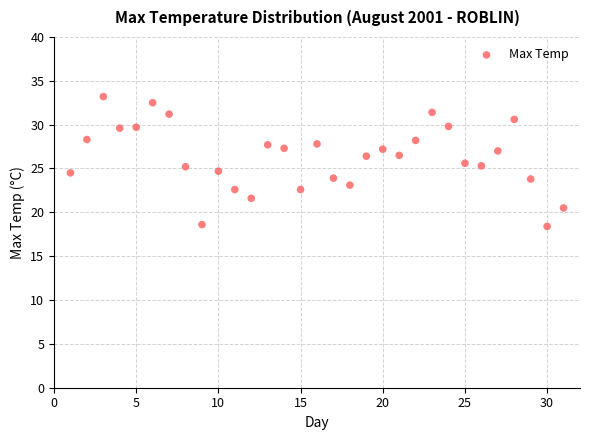

What is the range of X values (max minus min)?

30.0